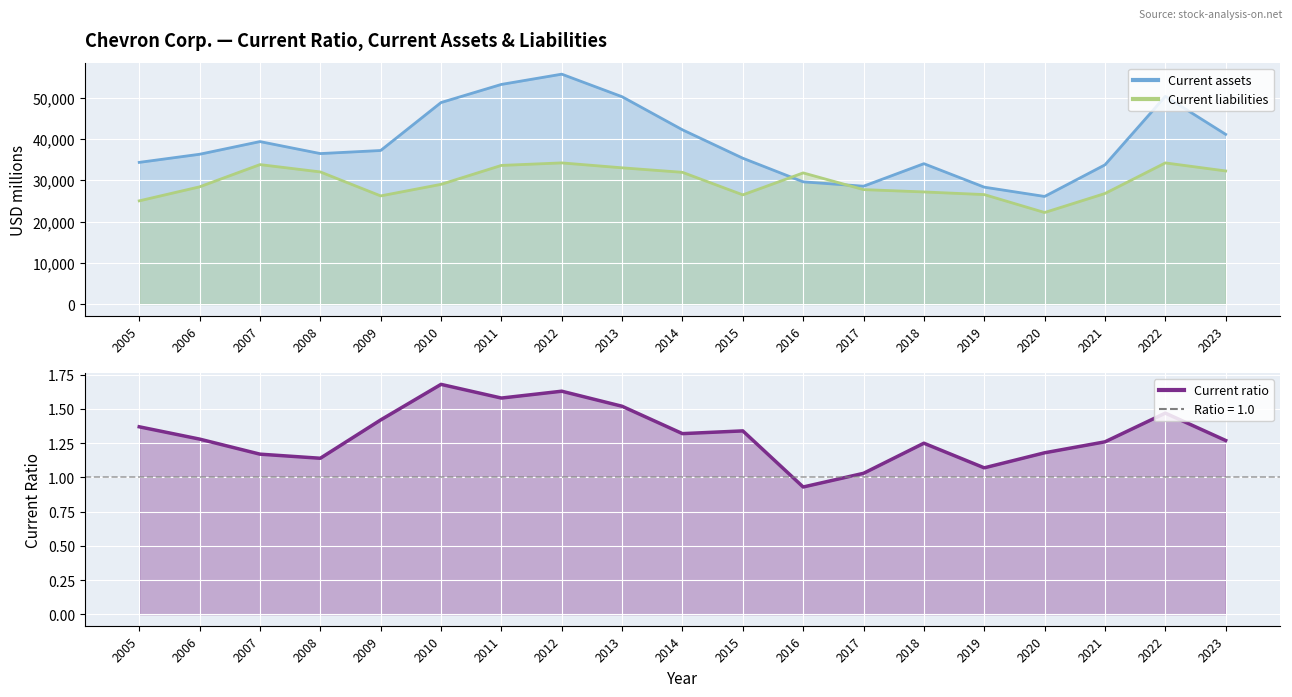

What is the spread (max minus min) of values at 2005?

34334.6